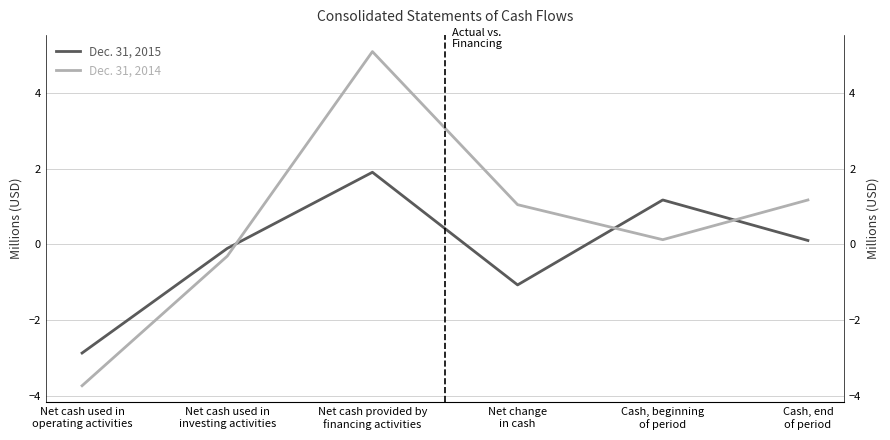

Is the value of Dec. 31, 2015 at Net cash provided by
financing activities greater than the value of Dec. 31, 2014 at Net cash used in
investing activities?

Yes